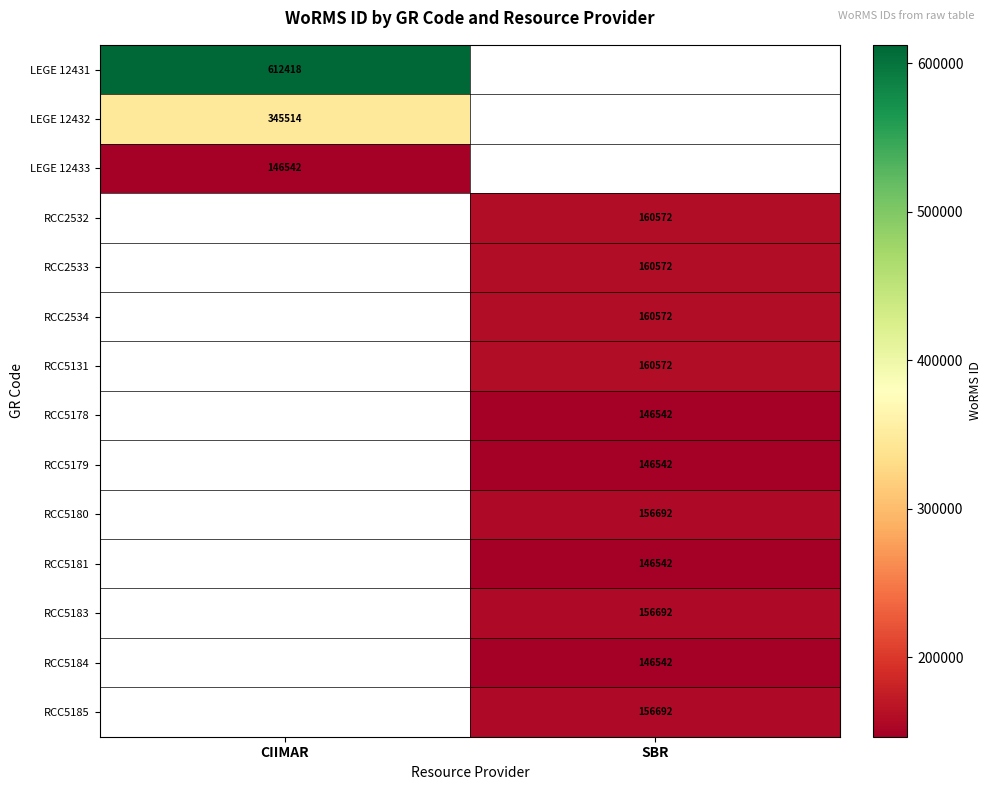

Is it true that RCC2533 equals 285845 at SBR?

False